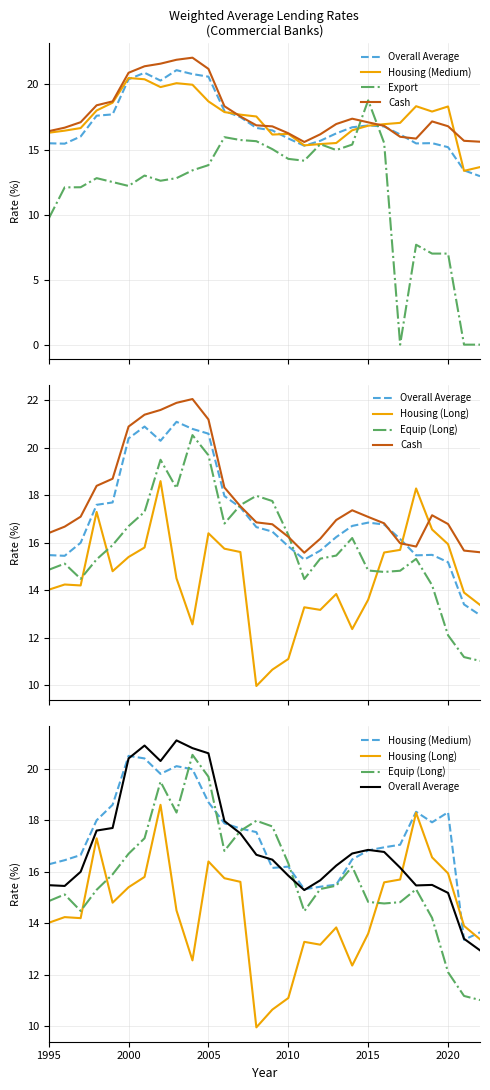

How many values in the Housing (Medium) series exceed 17?

15